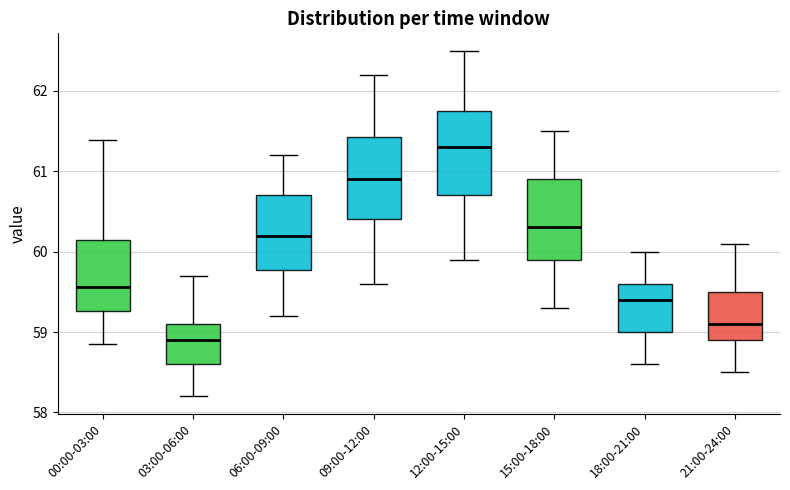

Reading left to right, read every box against the y-axis: the position of its median line, the range the box covers, and the ends of its whiskers. The values are not printed on the chart, so give them approximately, as read against the axis.

00:00-03:00: median 59.6, box 59.3 to 60.1, whiskers 58.9 to 61.4
03:00-06:00: median 58.9, box 58.6 to 59.1, whiskers 58.2 to 59.7
06:00-09:00: median 60.2, box 59.8 to 60.7, whiskers 59.2 to 61.2
09:00-12:00: median 60.9, box 60.4 to 61.4, whiskers 59.6 to 62.2
12:00-15:00: median 61.3, box 60.7 to 61.8, whiskers 59.9 to 62.5
15:00-18:00: median 60.3, box 59.9 to 60.9, whiskers 59.3 to 61.5
18:00-21:00: median 59.4, box 59.0 to 59.6, whiskers 58.6 to 60.0
21:00-24:00: median 59.1, box 58.9 to 59.5, whiskers 58.5 to 60.1